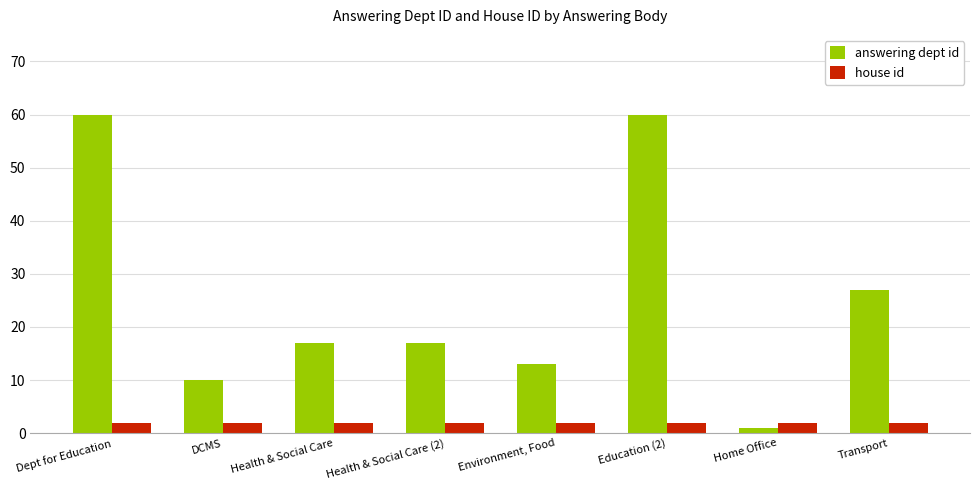

At which label is answering dept id closest to 30?

Transport